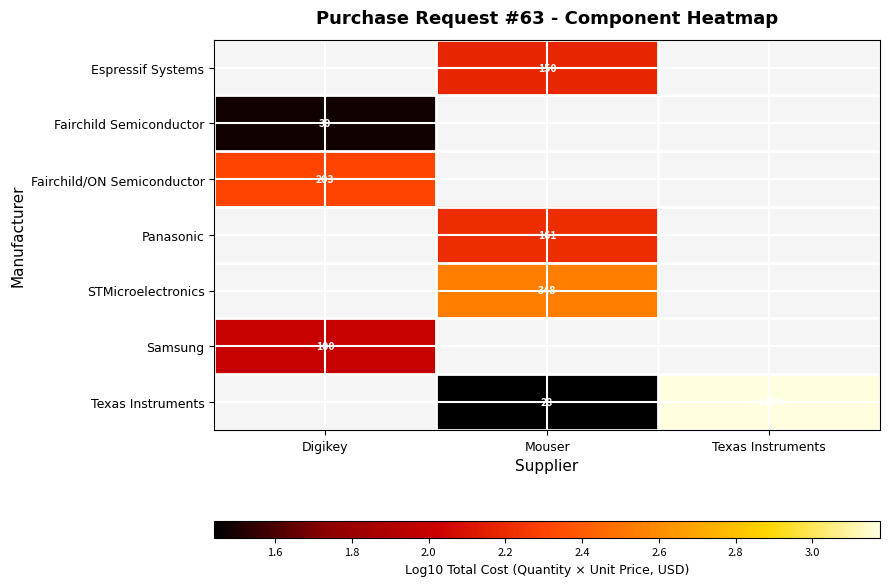

What is the minimum value shown in the chart?

1.4